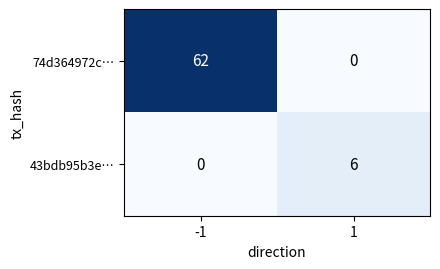

How many values in the 43bdb95b3e… series are below 6?

1